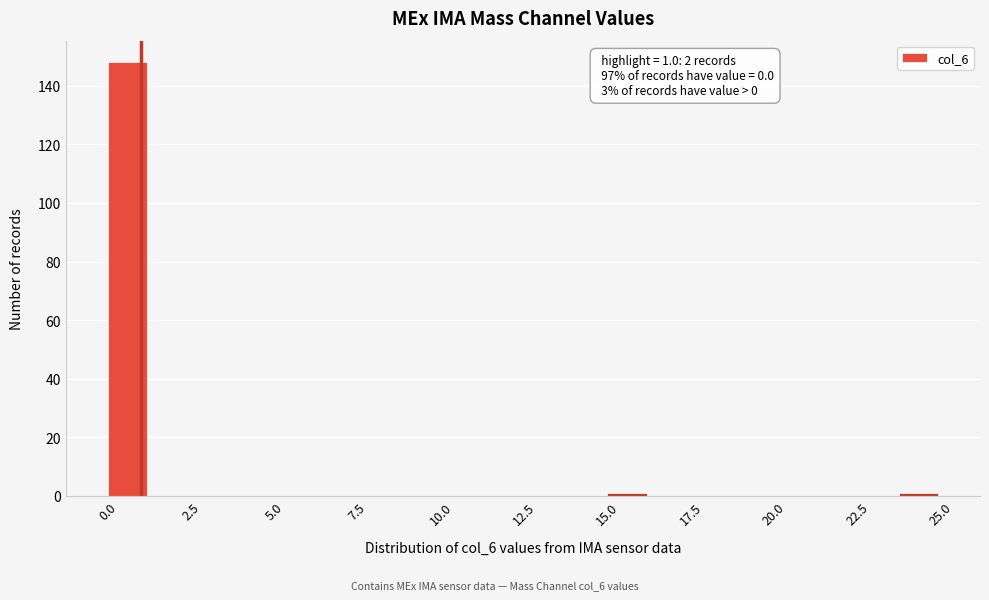

Read against the x-axis, roughly where is the centre of the tallest bar?

0.5